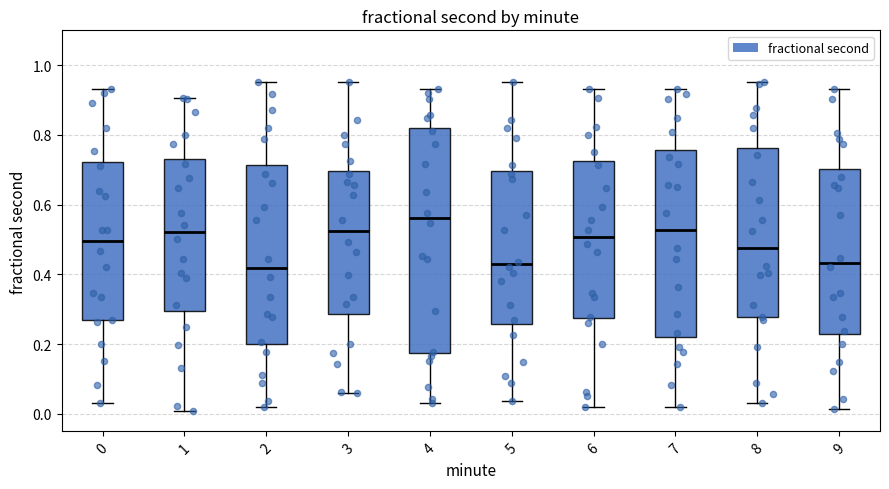

Reading left to right, read every box against the y-axis: the position of its median line, the range the box covers, and the ends of its whiskers. The values are not printed on the chart, so give them approximately, as read against the axis.

0: median 0.50, box 0.26 to 0.72, whiskers 0.04 to 0.94
1: median 0.52, box 0.30 to 0.74, whiskers 0.00 to 0.90
2: median 0.42, box 0.20 to 0.72, whiskers 0.02 to 0.96
3: median 0.52, box 0.28 to 0.70, whiskers 0.06 to 0.96
4: median 0.56, box 0.18 to 0.82, whiskers 0.04 to 0.94
5: median 0.42, box 0.26 to 0.70, whiskers 0.04 to 0.96
6: median 0.50, box 0.28 to 0.72, whiskers 0.02 to 0.94
7: median 0.52, box 0.22 to 0.76, whiskers 0.02 to 0.94
8: median 0.48, box 0.28 to 0.76, whiskers 0.04 to 0.96
9: median 0.44, box 0.22 to 0.70, whiskers 0.02 to 0.94